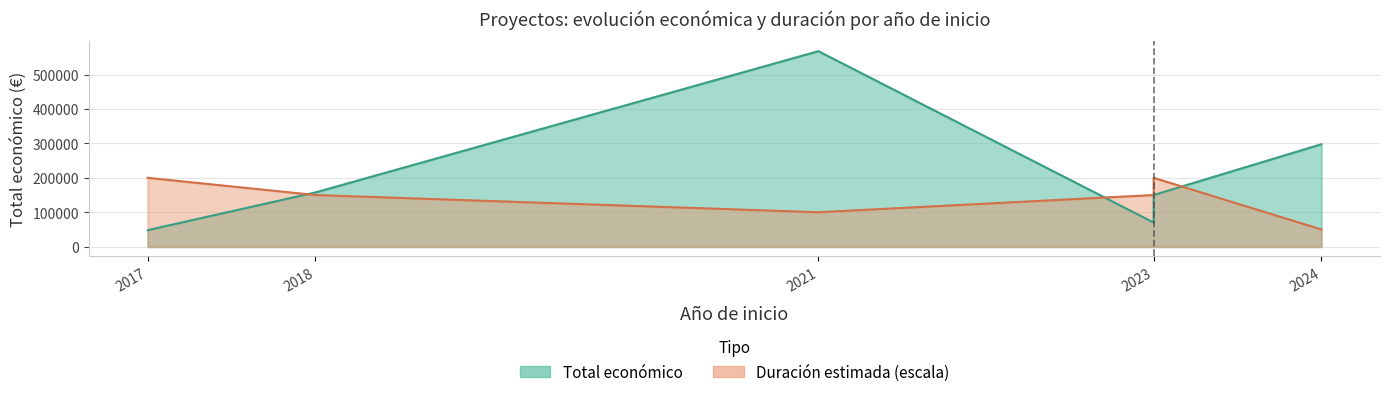

Where is the first local maximum?

2021